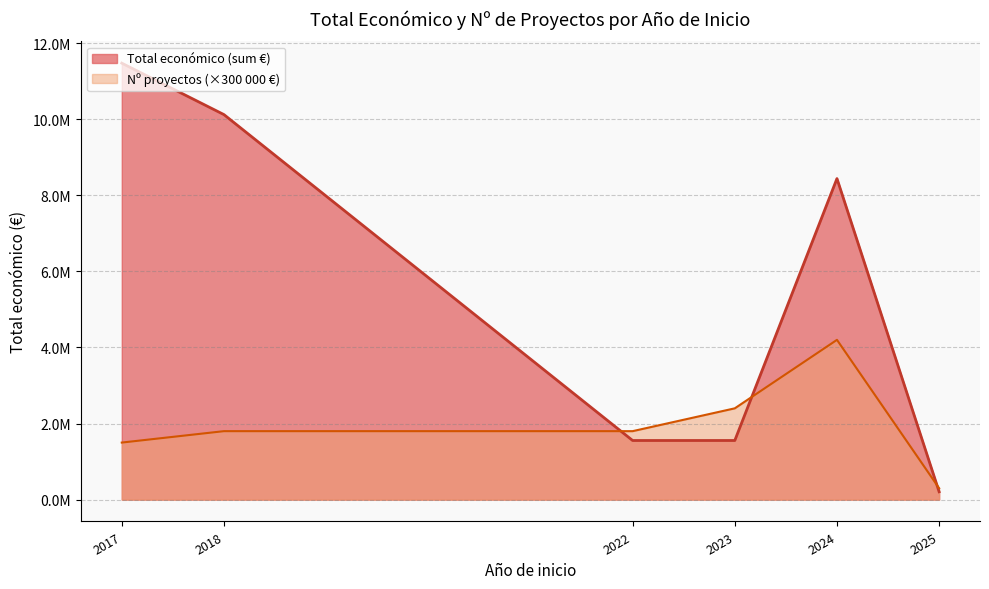

Approximately how many times larger is the value at 2023 compared to 2022?

1.0